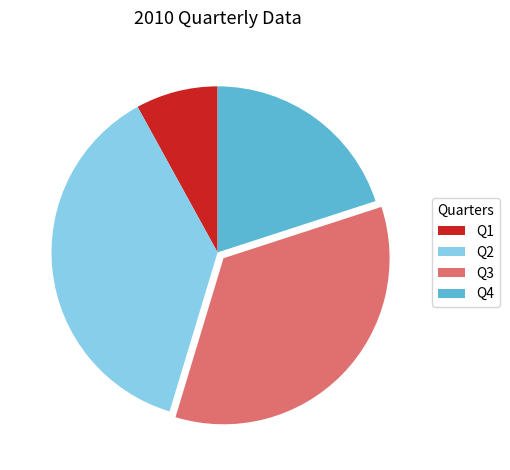

Is it true that Q1 is 22% of the pie?

False